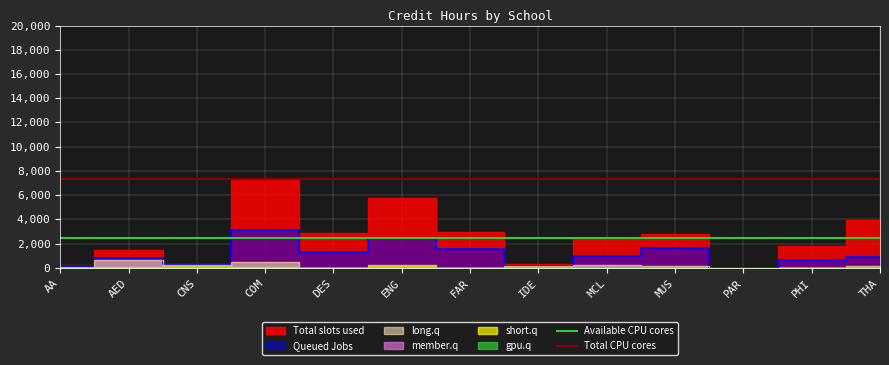

How many lines are shown in the chart?

2